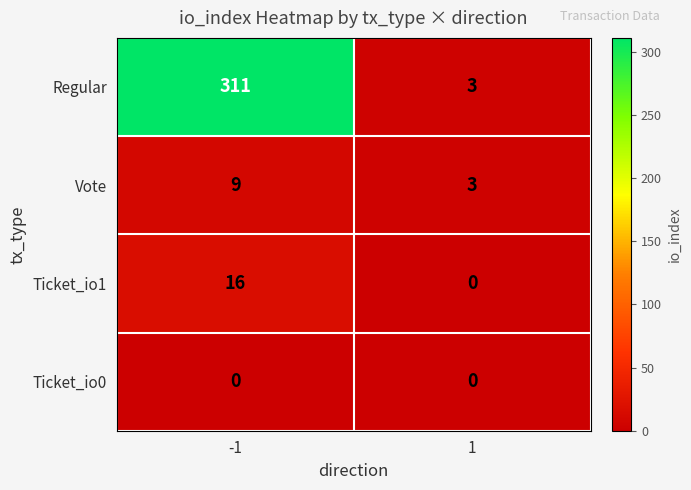

Between -1 and 1, which series saw the biggest shift?

Regular